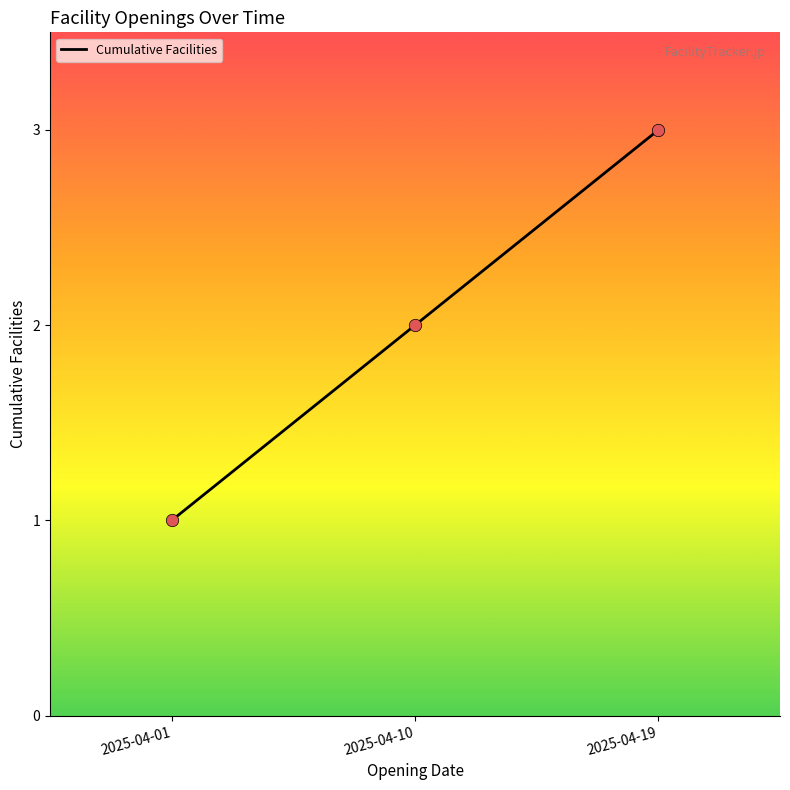

What is the ratio of the value at 2025-04-19 to the value at 2025-04-10?

1.5